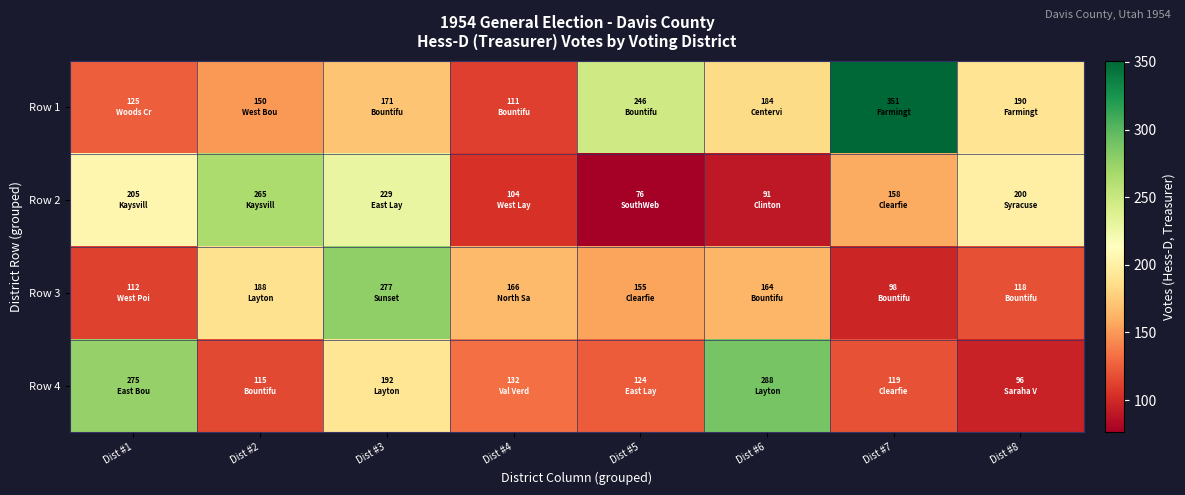

Between Dist #1 and Dist #2, which is larger?

Dist #2